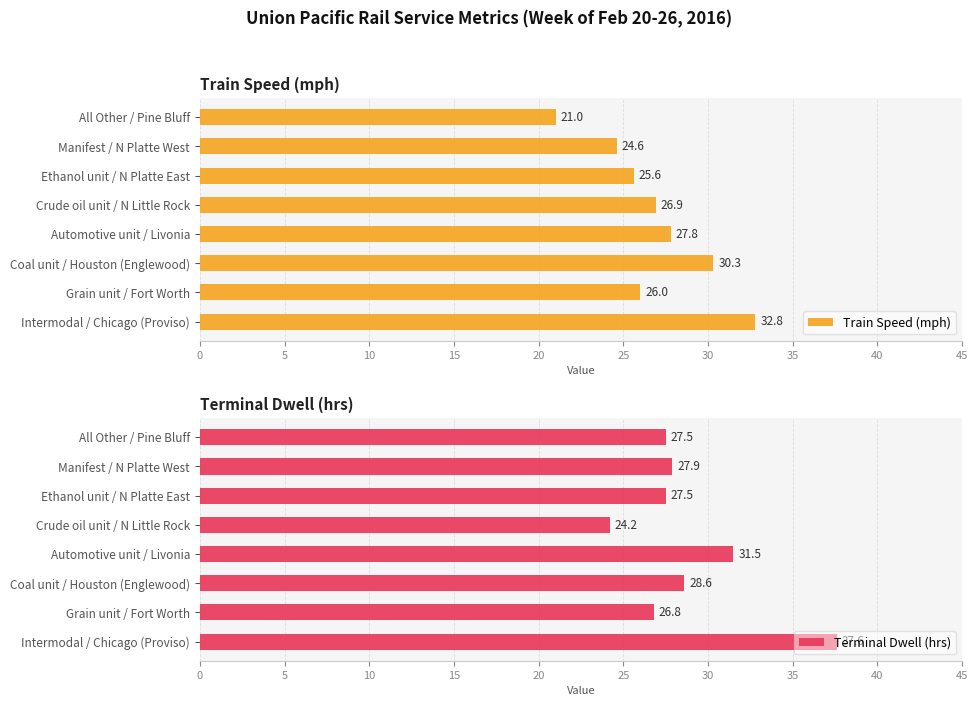

What is the smallest value displayed?

21.0